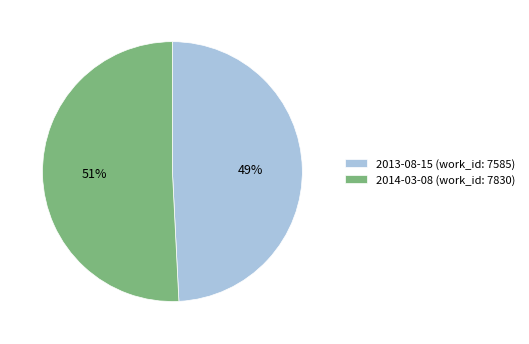

To the nearest percent, what portion does 2013-08-15 (work_id: 7585) represent?

49%